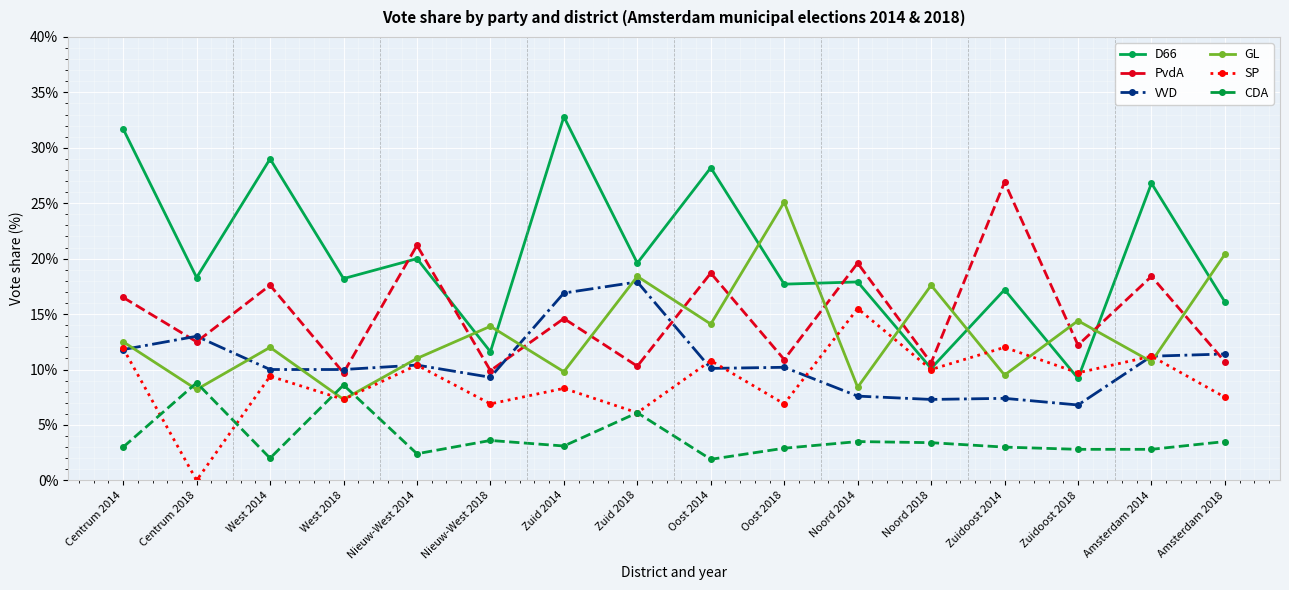

What is the label of the 15th point from the right?

Centrum 2018